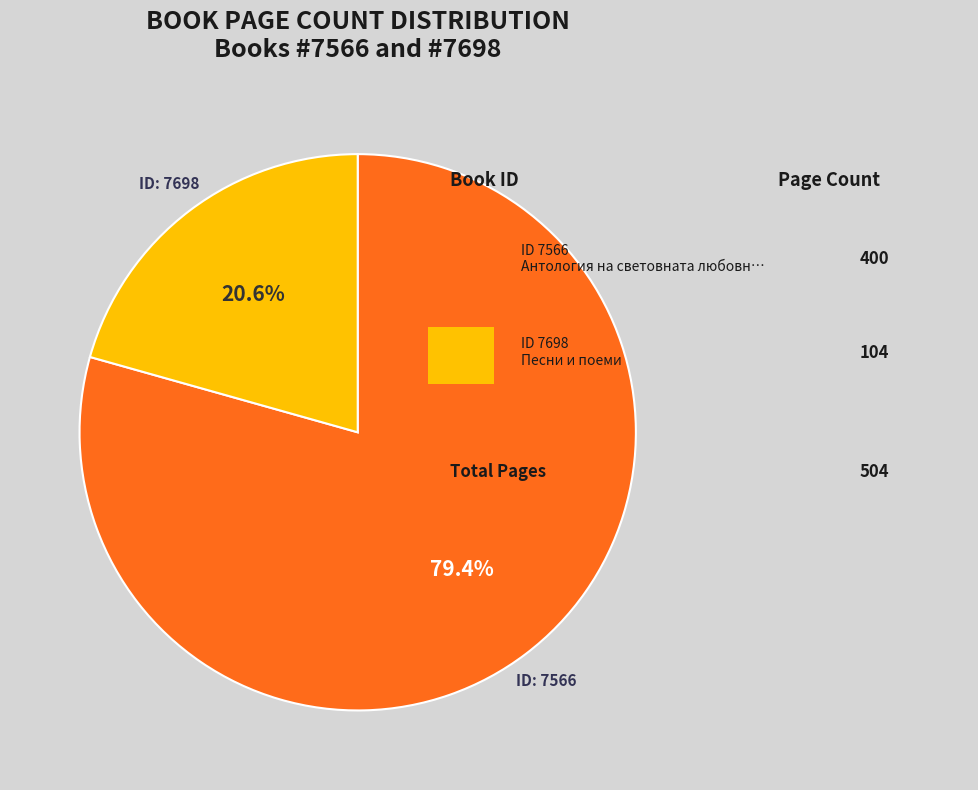

To the nearest percent, what is the difference between the largest and smallest slice percentages?

59%